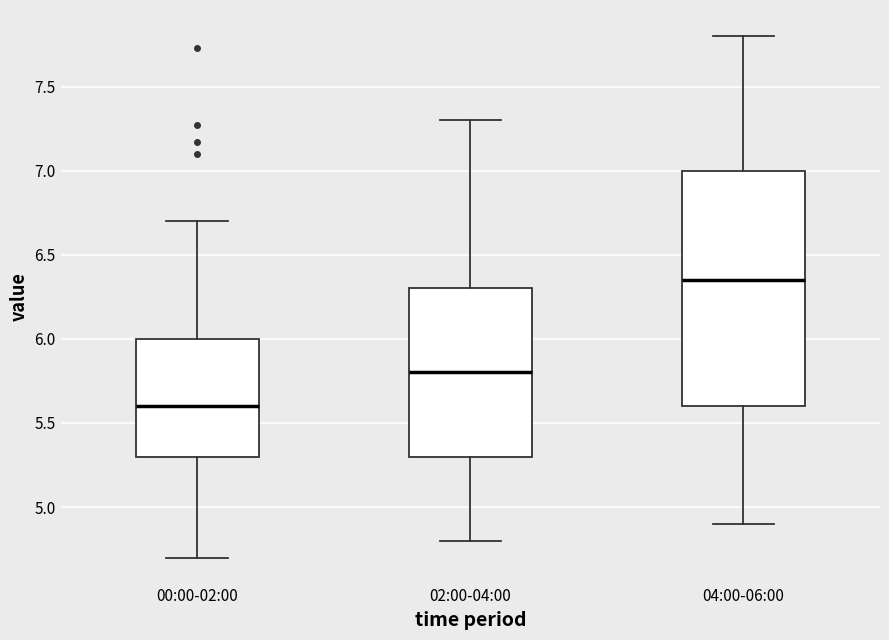

Comparing the boxes themselves (not the whiskers), which one is the tallest?

04:00-06:00